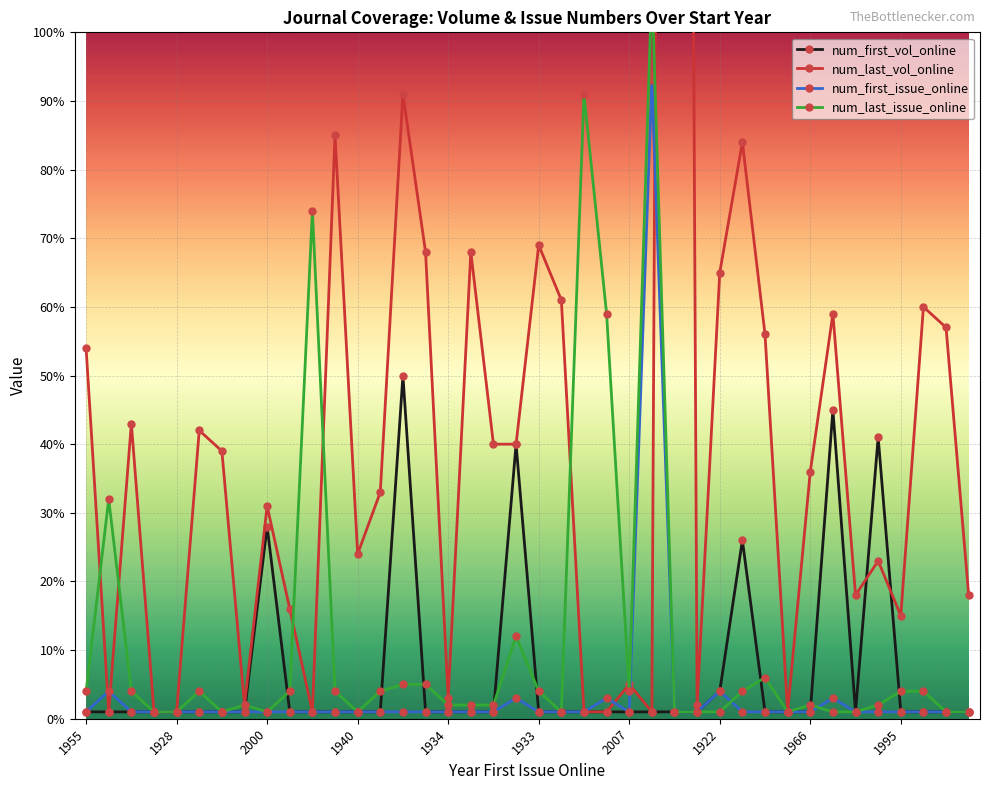

True or false: num_first_vol_online has more than 1 interior local peaks.

True